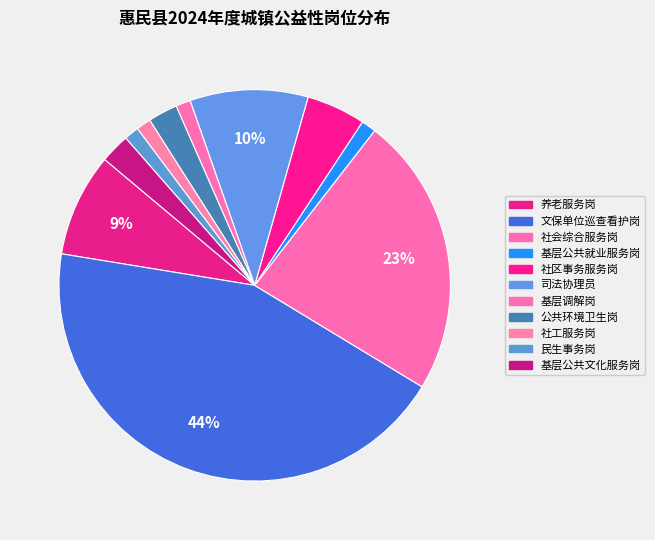

Rank the categories by value from lowest to highest.

基层公共就业服务岗, 基层调解岗, 社工服务岗, 民生事务岗, 公共环境卫生岗, 基层公共文化服务岗, 社区事务服务岗, 养老服务岗, 司法协理员, 社会综合服务岗, 文保单位巡查看护岗